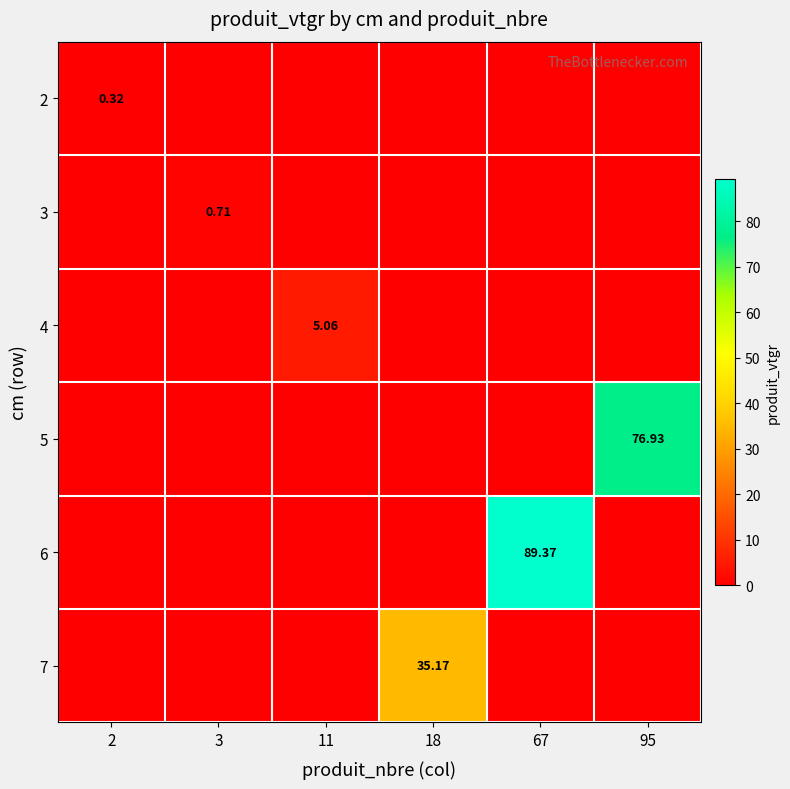

What is the difference between the 7 values at 67 and 18?

35.2